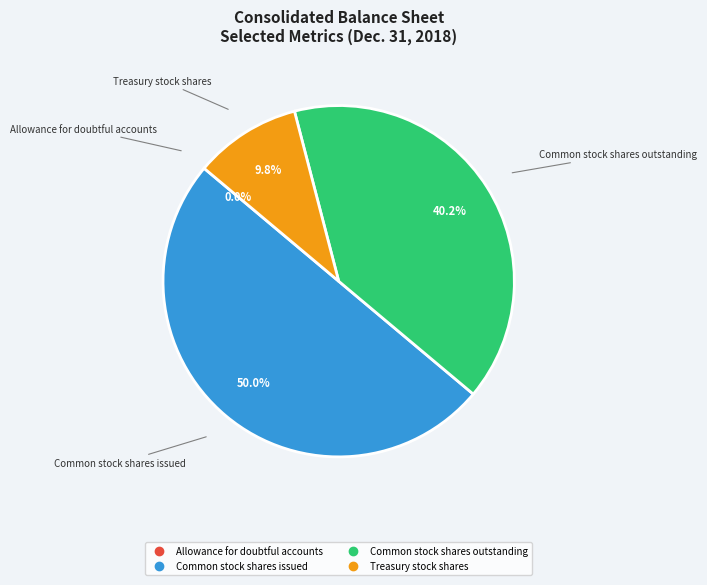

Between Common stock shares issued and Treasury stock shares, which is larger?

Common stock shares issued